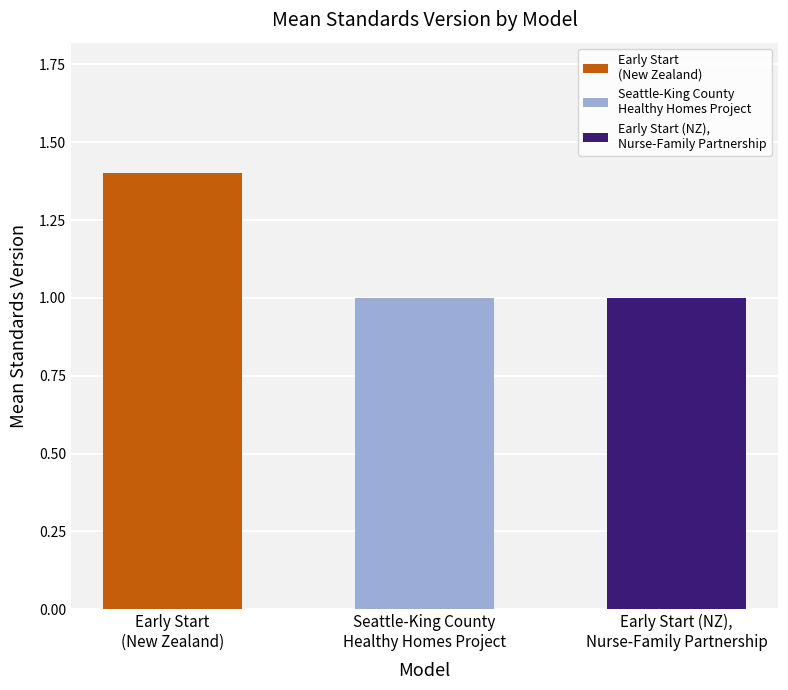

Read the value at Seattle-King County Healthy Homes Project.

1.0